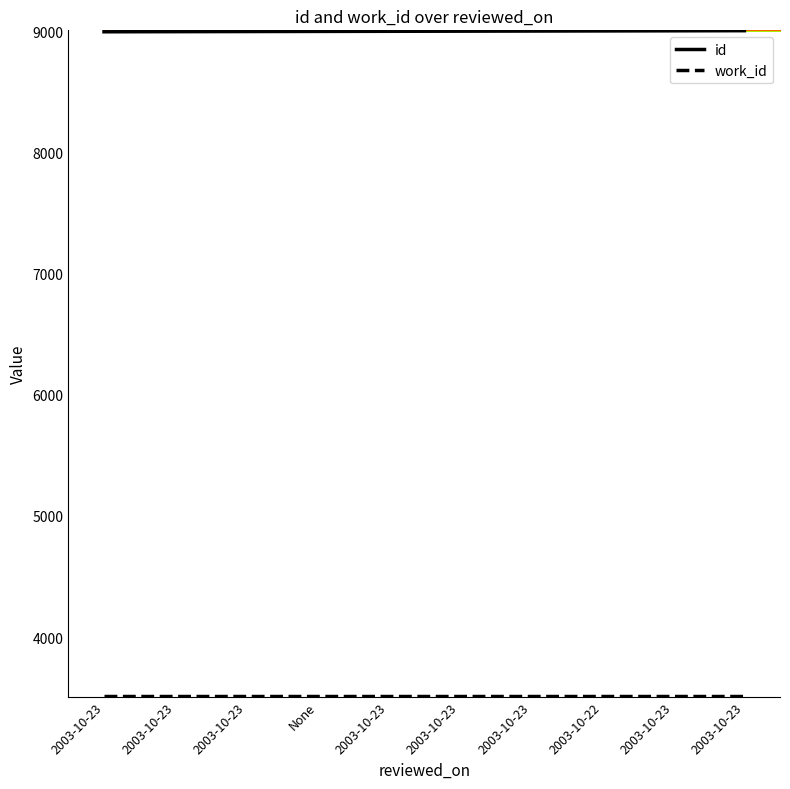

How many lines are shown in the chart?

2